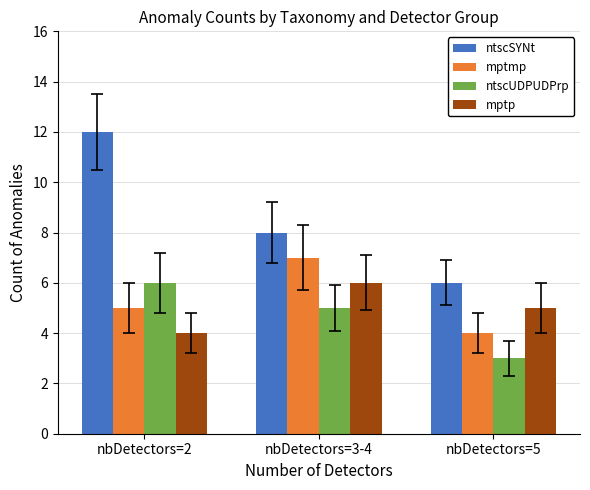

How many values in the mptp series are below 5?

1